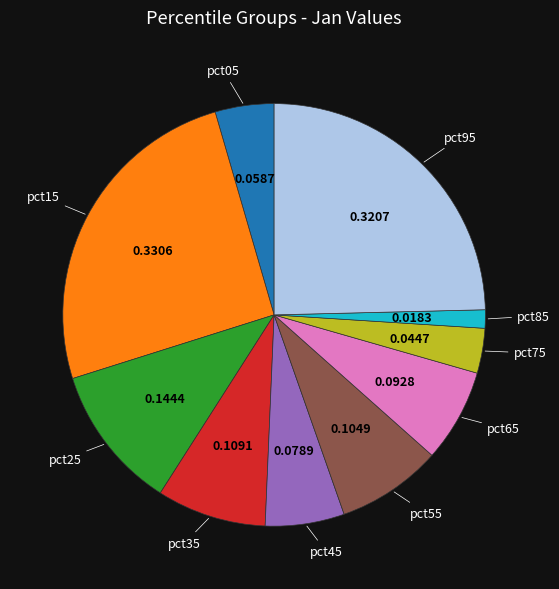

Is there any slice that represents more than half of the pie?

No